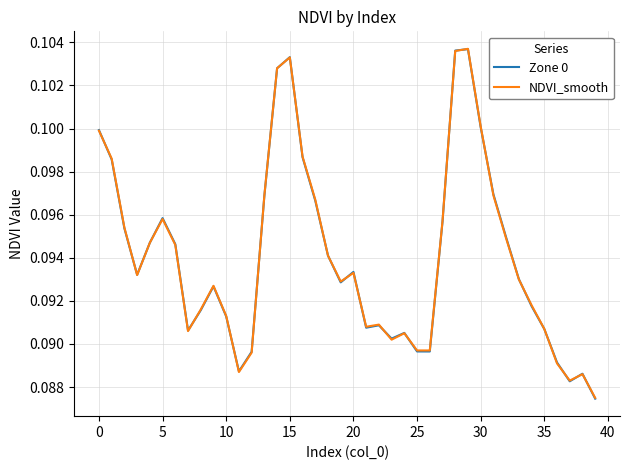

Which series has the widest spread of values?

Zone 0